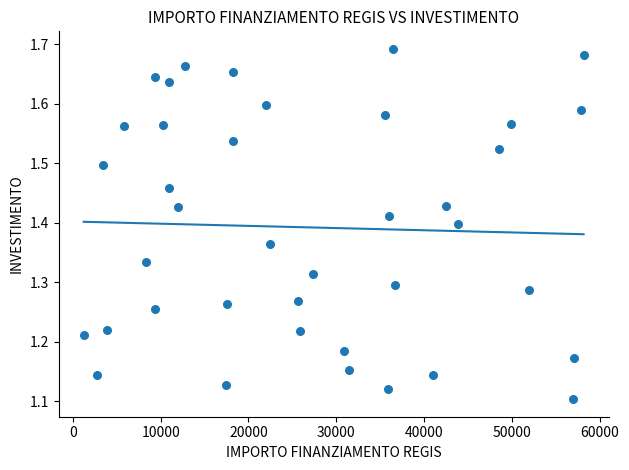

What is the range of Y values (max minus min)?

0.6